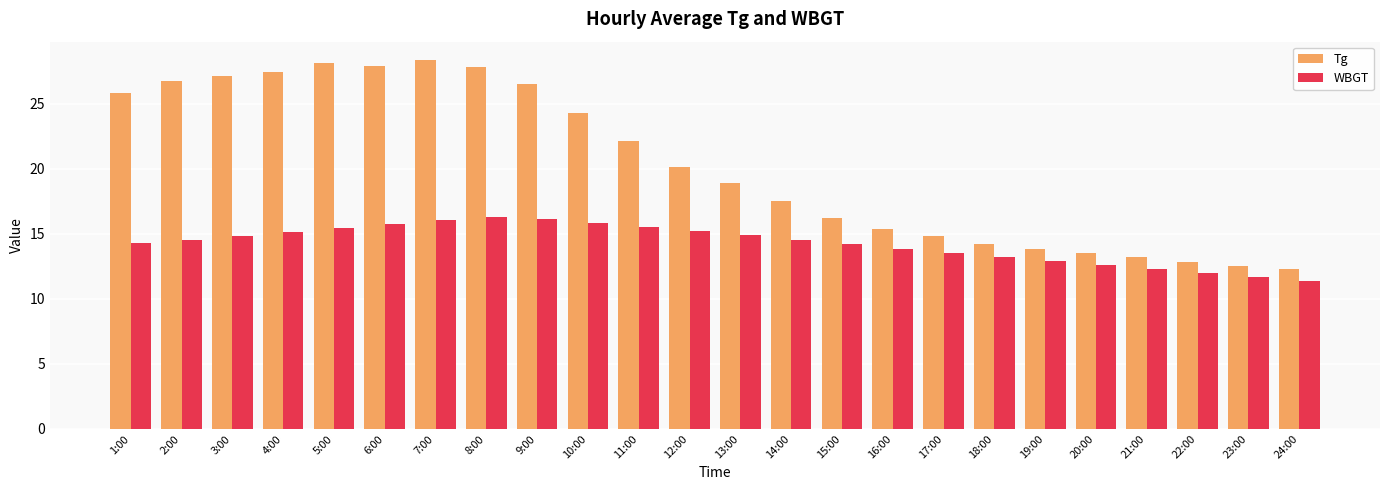

What is the difference between the highest and lowest values at 20:00?

0.9